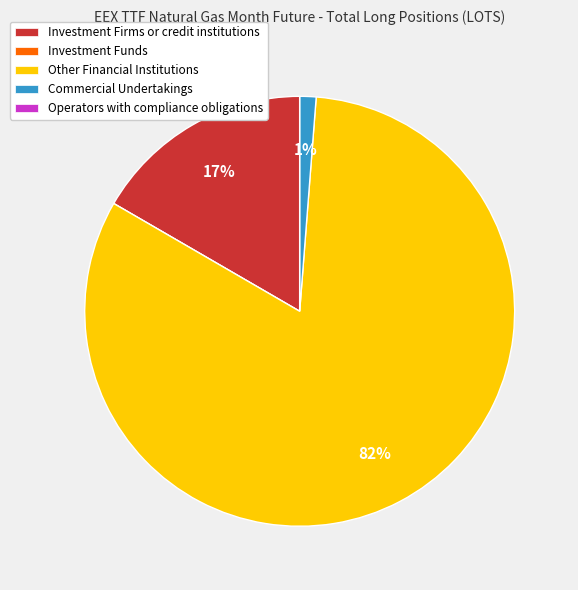

Do Investment Firms or credit institutions and Other Financial Institutions together represent more than half of the pie?

Yes